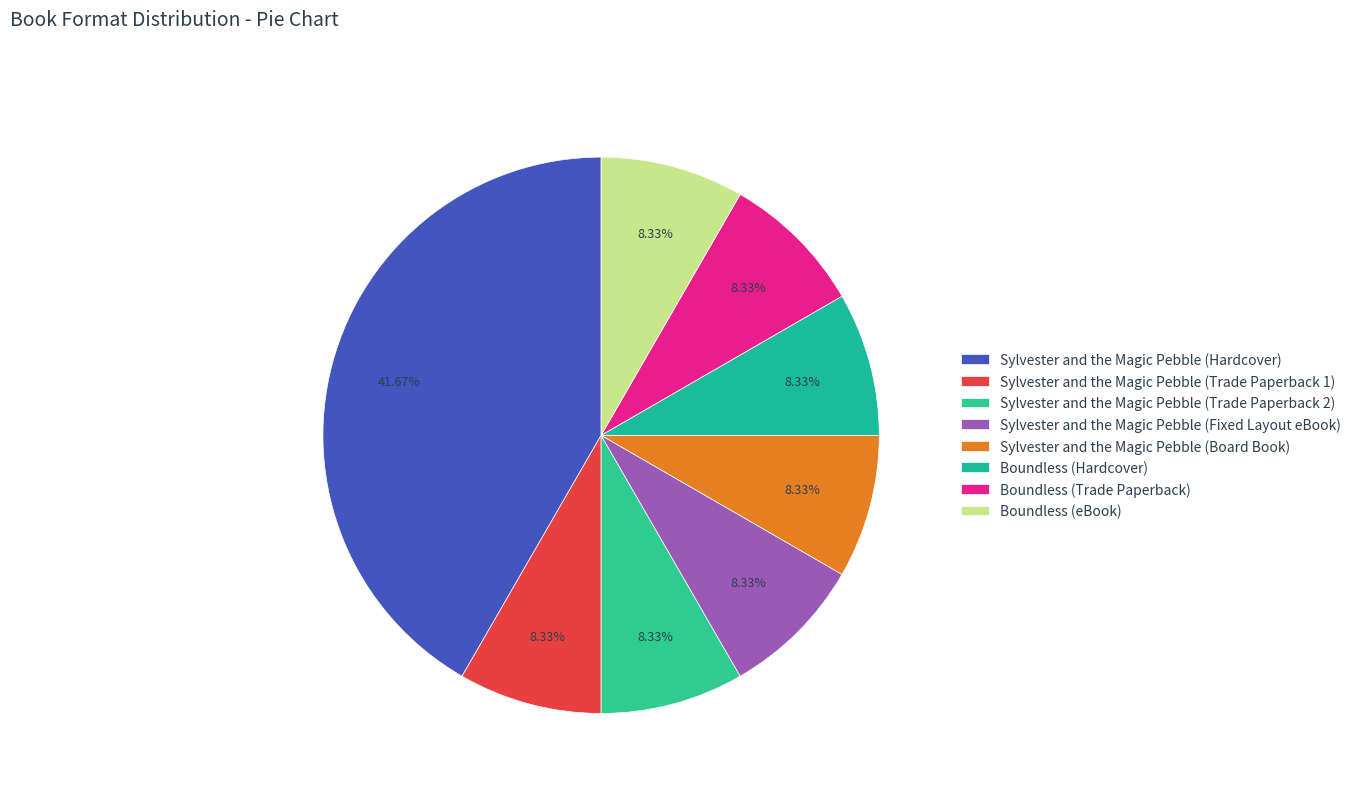

To the nearest percent, what portion does Boundless (eBook) represent?

8%